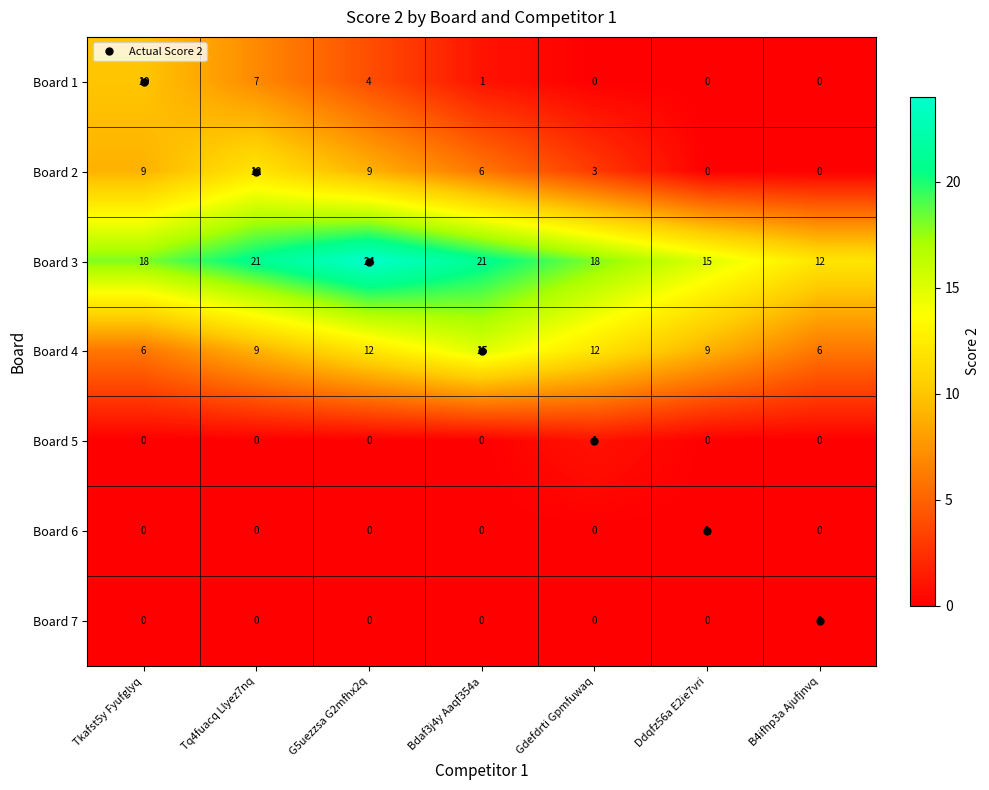

What is the difference between the highest and lowest values at Tkafst5y Fyufglyq?

18